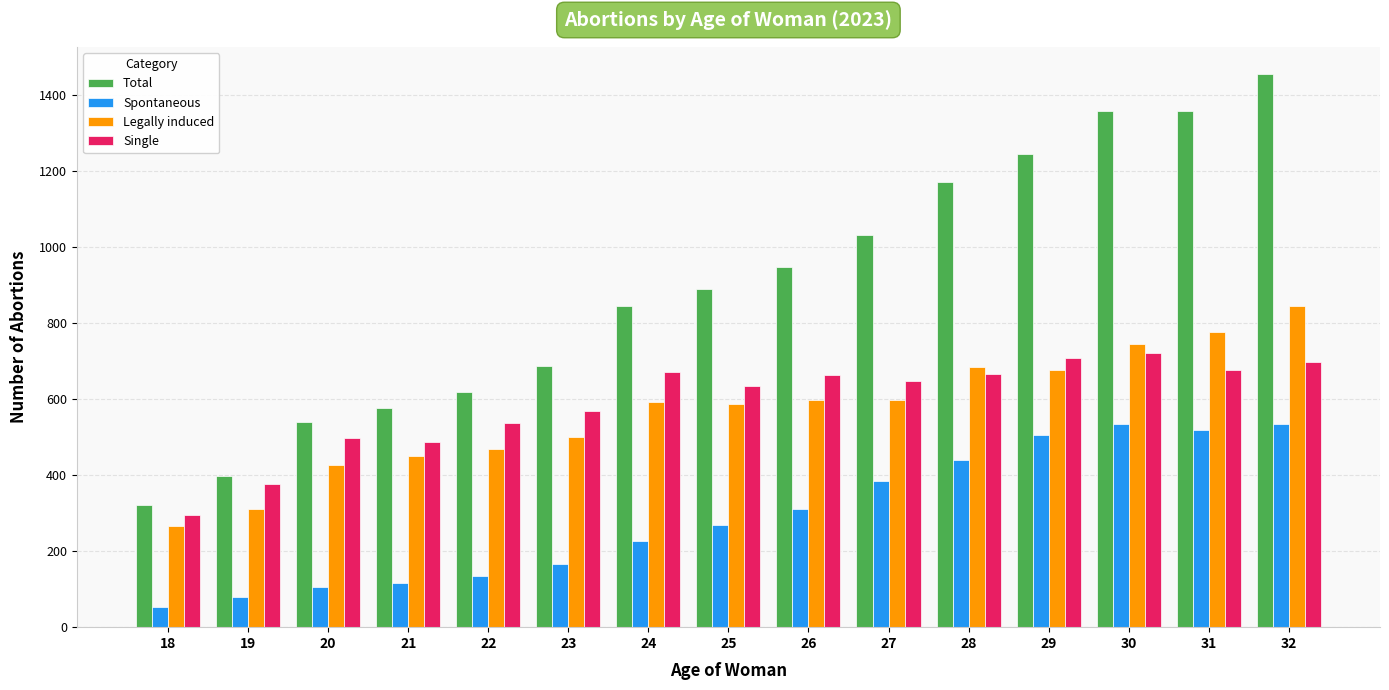

True or false: Single has a value of 636 at 25.

True